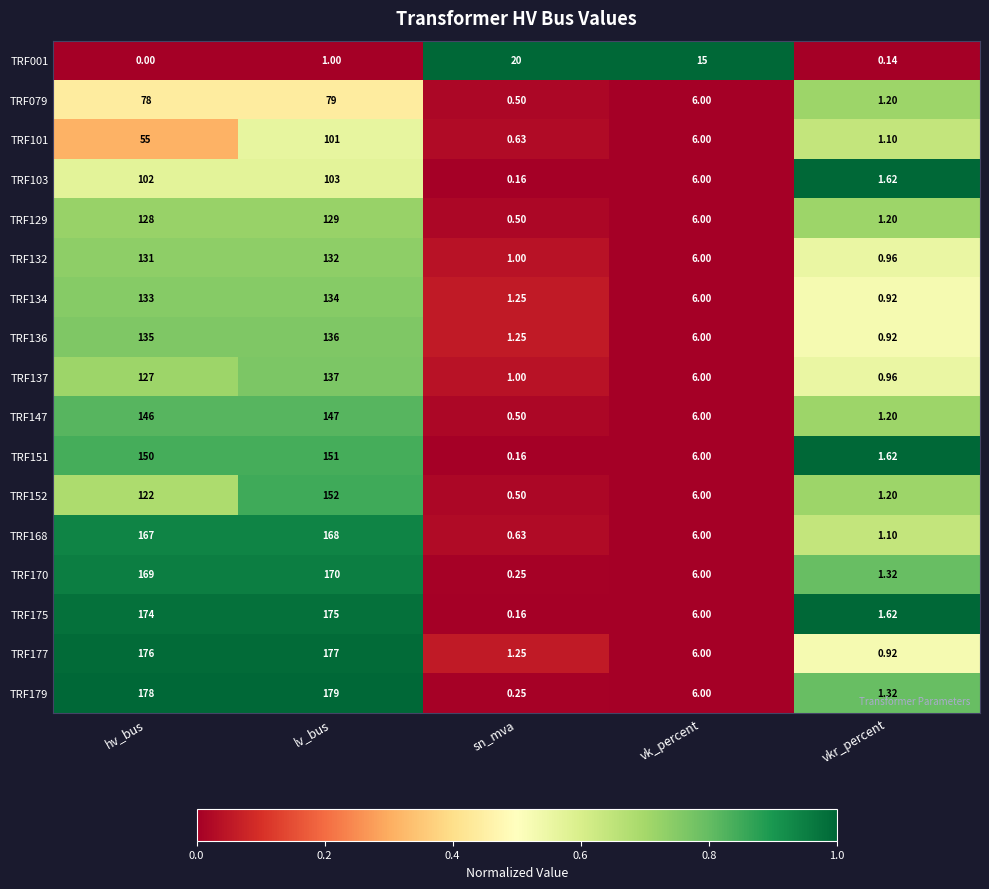

At which category is the sum across all series the highest?

lv_bus